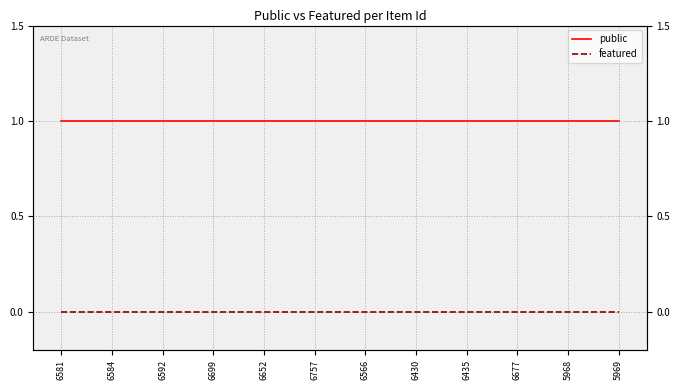

How many lines are shown in the chart?

2